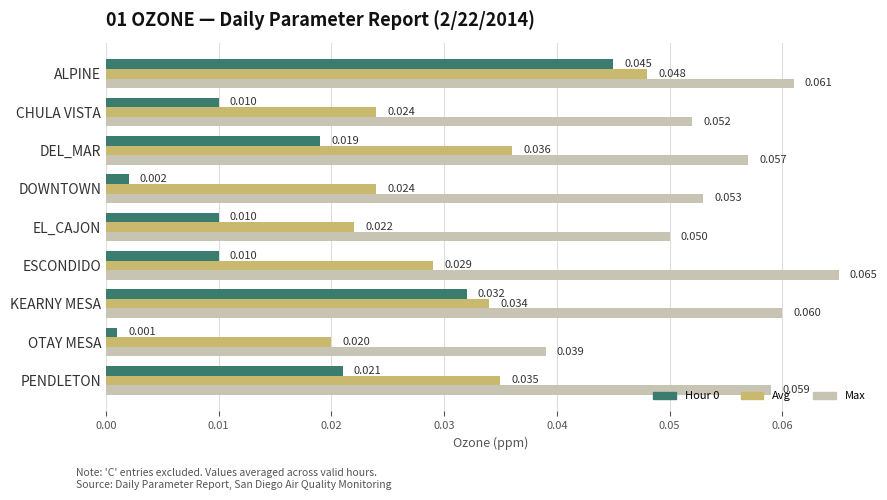

Is the value of Avg at ESCONDIDO greater than the value of Hour 0 at DOWNTOWN?

Yes